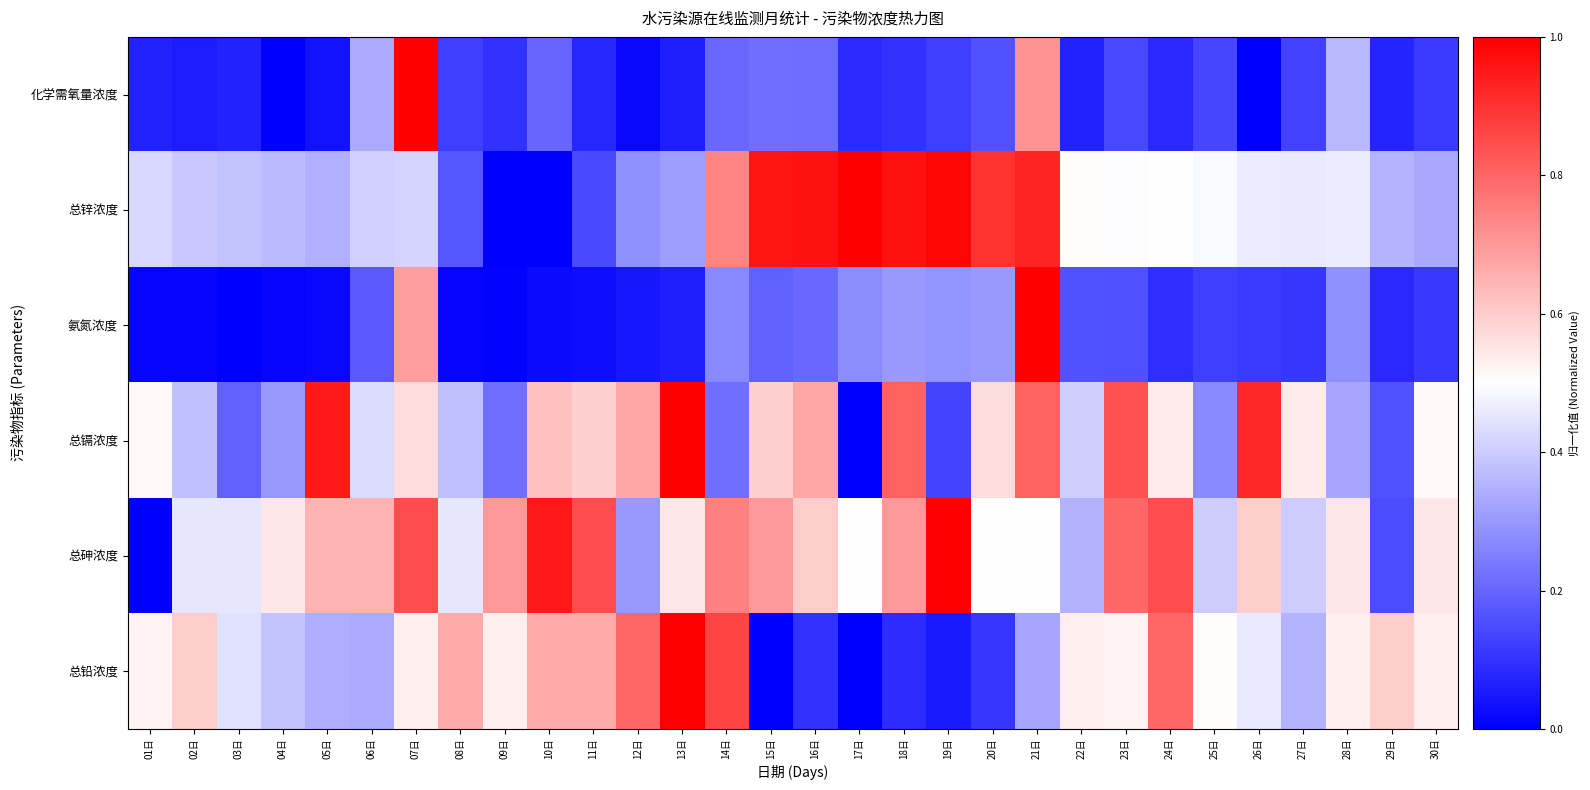

Rank the series by their maximum value, from lowest to highest.

化学需氧量浓度, 总锌浓度, 氨氮浓度, 总镉浓度, 总砷浓度, 总铅浓度